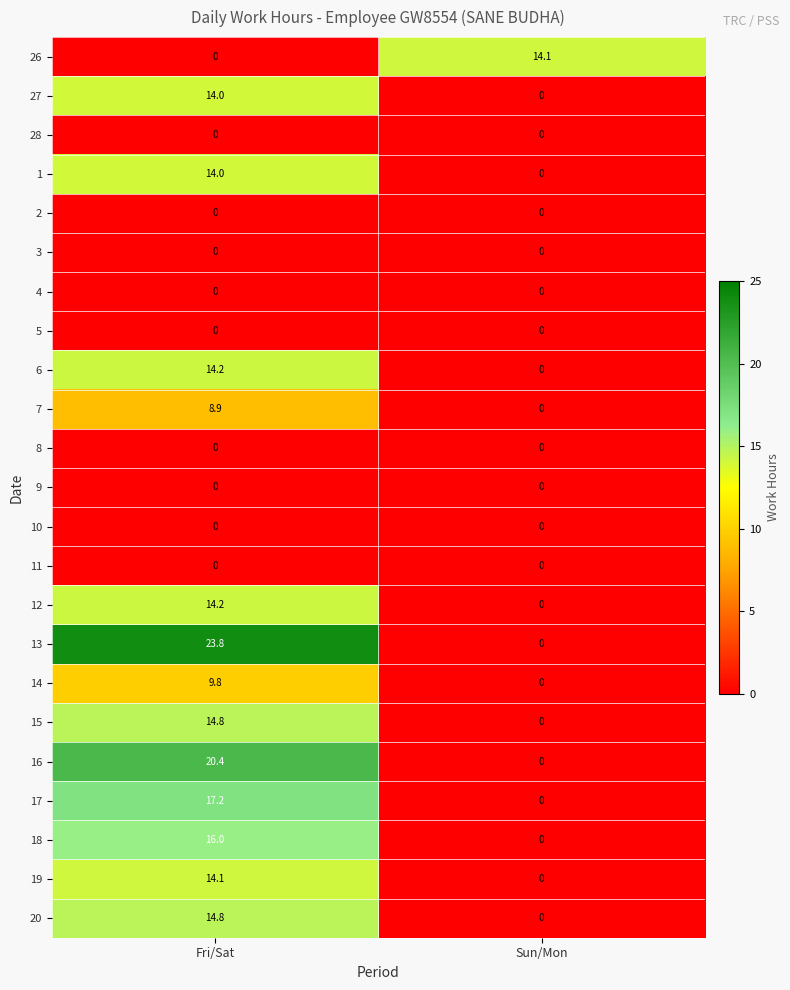

At which label is 14 closest to 4?

Sun/Mon